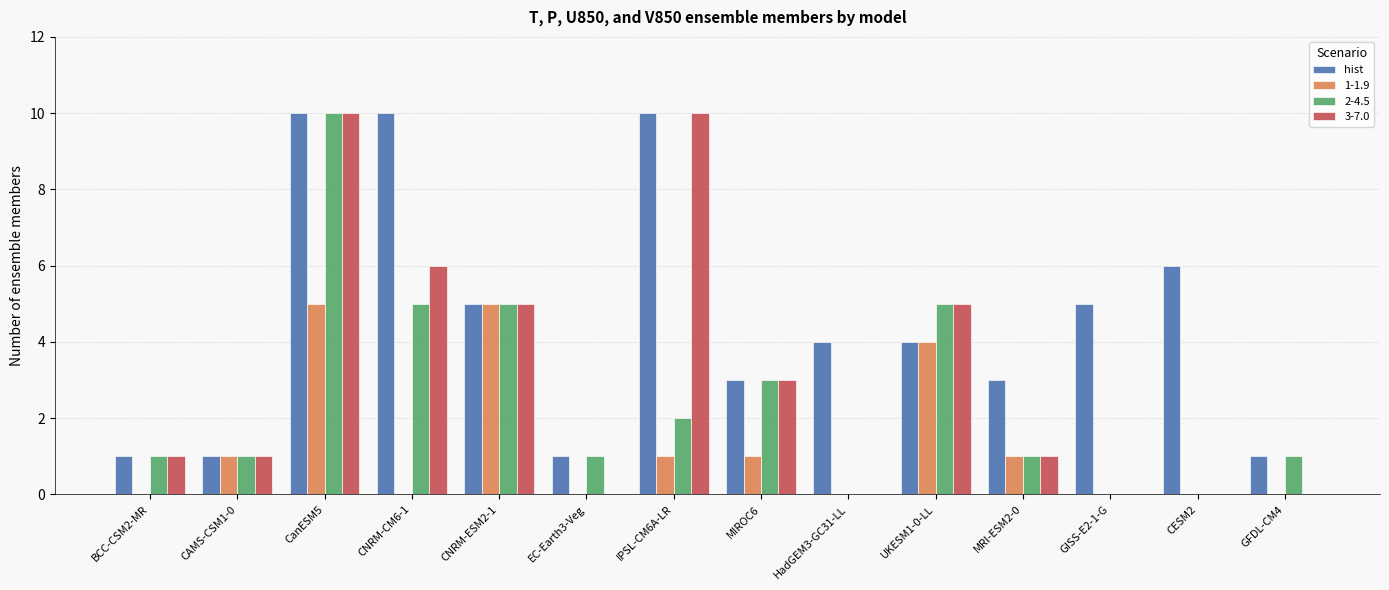

How many series are shown in this chart?

4